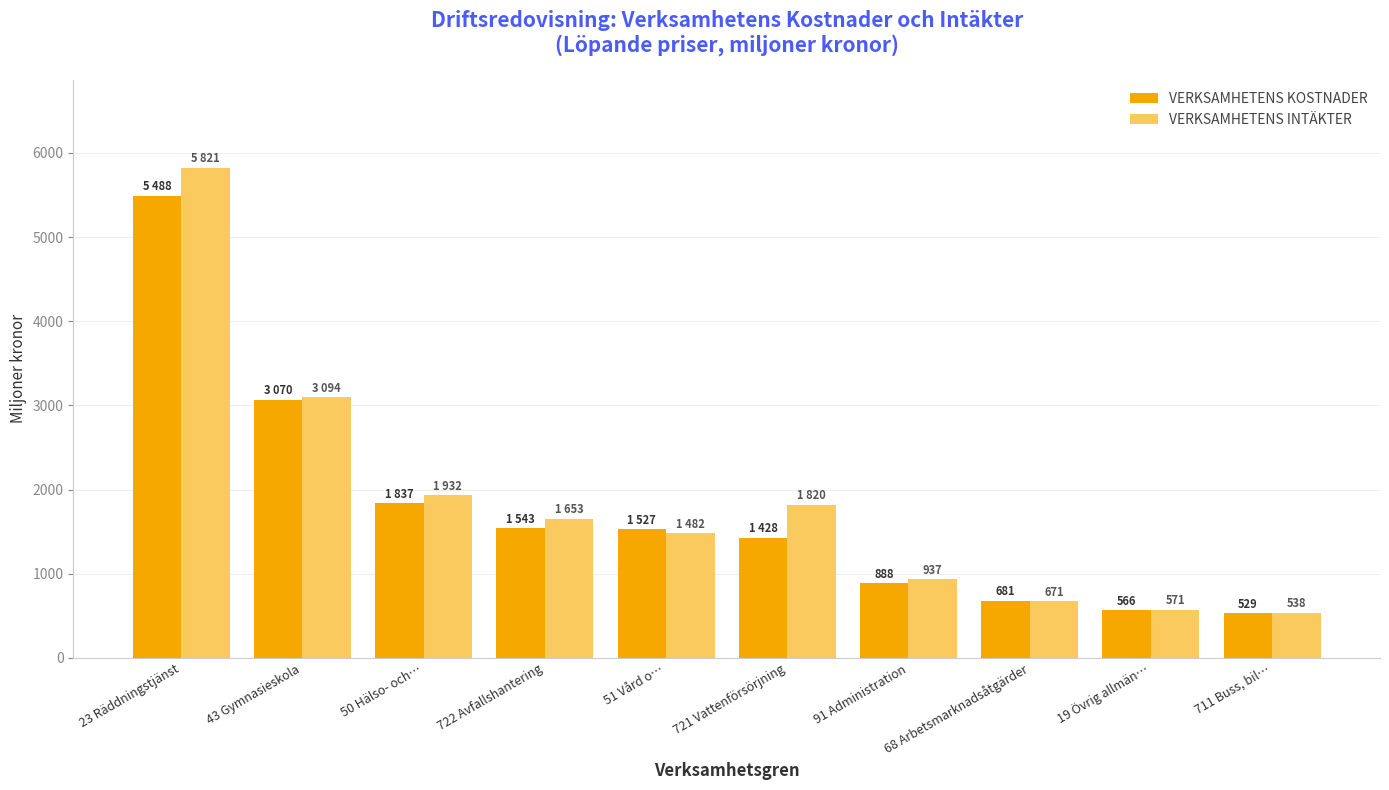

The value of VERKSAMHETENS INTÄKTER at 721 Vattenförsörjning is 1820. True or false?

True